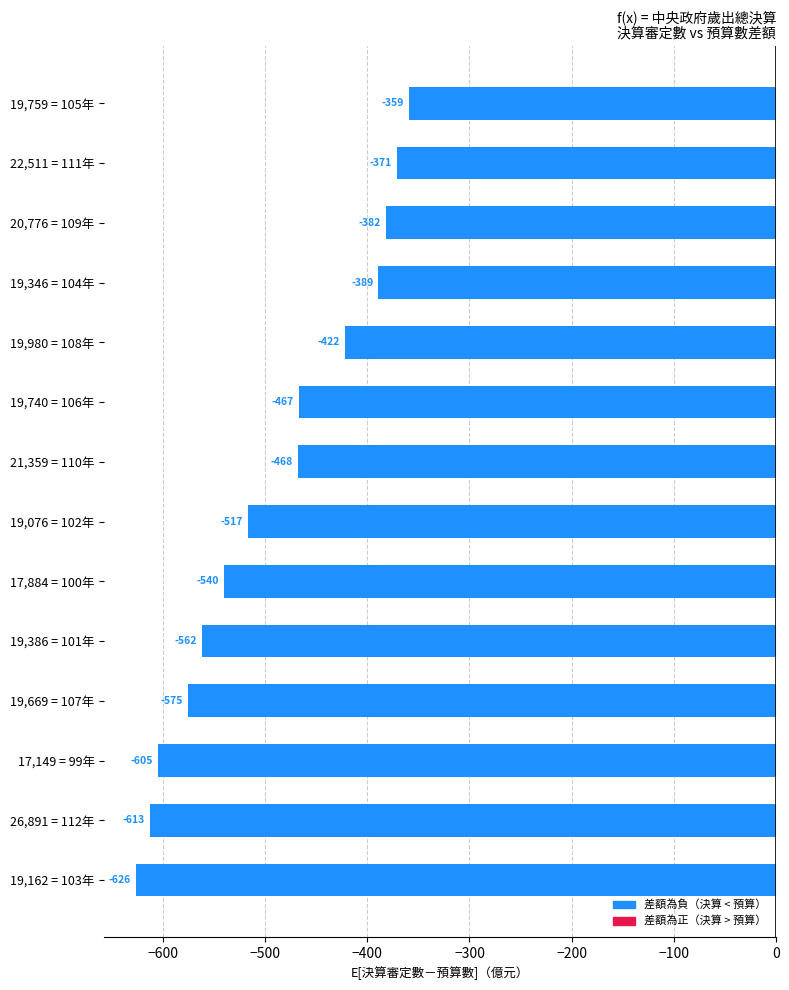

Reading bottom to top, list all the values displayed in this chart.

19,162 = 103年=-626	26,891 = 112年=-613	17,149 = 99年=-605	19,669 = 107年=-575	19,386 = 101年=-562	17,884 = 100年=-540	19,076 = 102年=-517	21,359 = 110年=-468	19,740 = 106年=-467	19,980 = 108年=-422	19,346 = 104年=-389	20,776 = 109年=-382	22,511 = 111年=-371	19,759 = 105年=-359